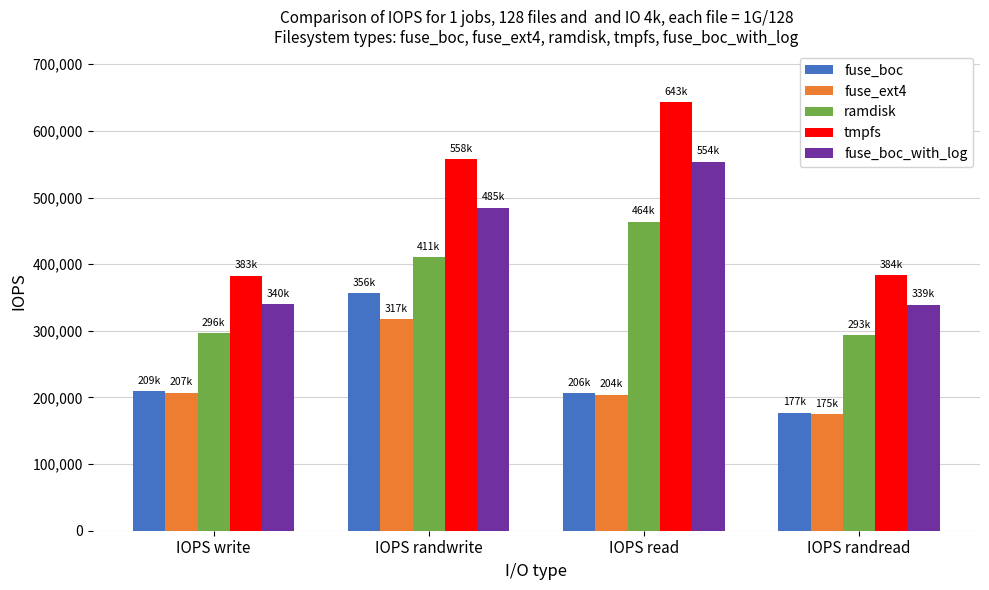

True or false: ramdisk has a value of 500651 at IOPS write.

False